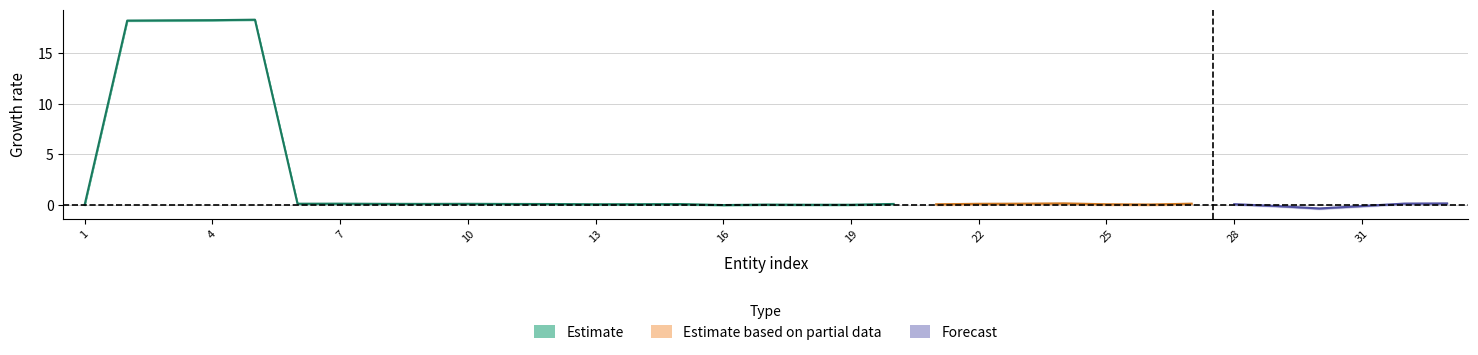

How many values are above zero?

17